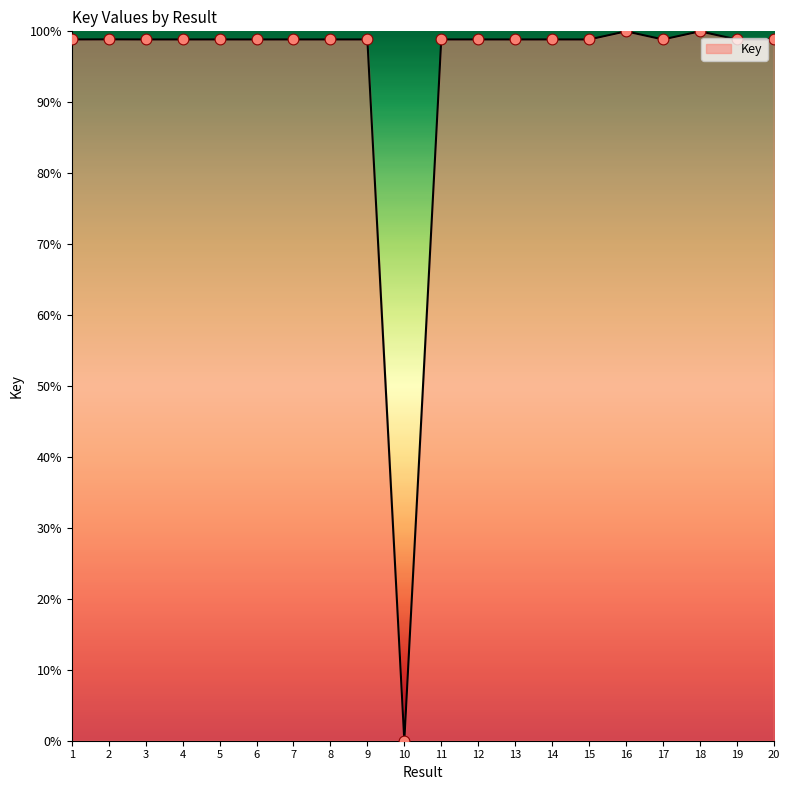

What is the ratio of the value at 2 to the value at 15?

1.0